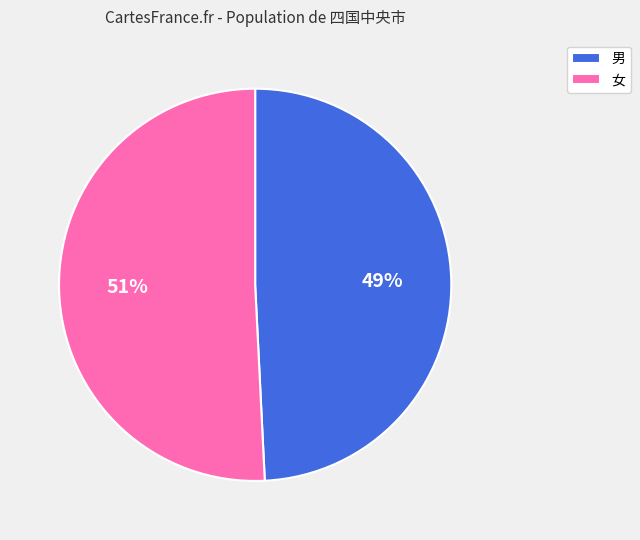

Is there a majority slice in this chart?

Yes